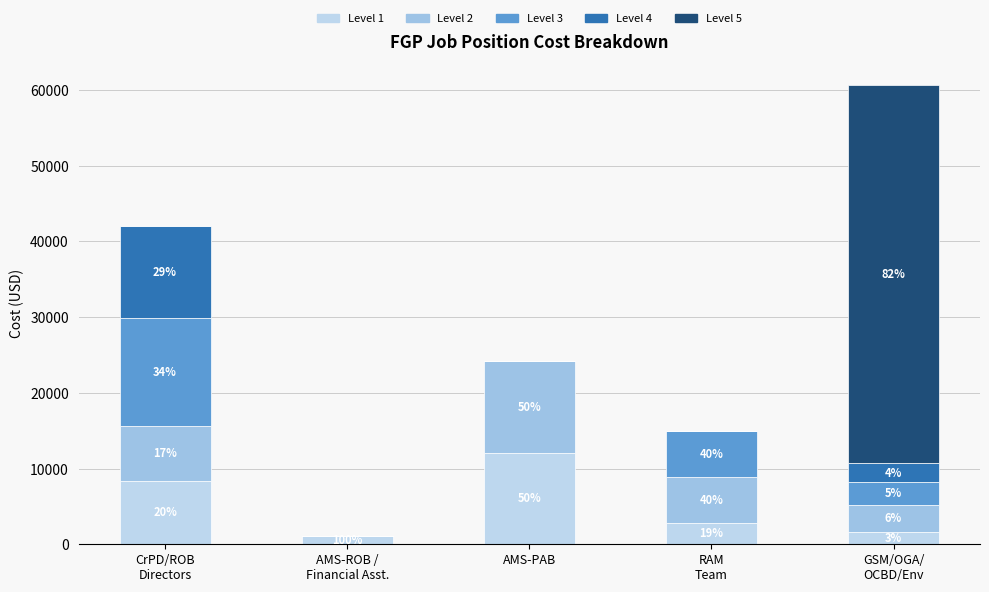

Are the bars grouped side by side (vs. stacked)?

No